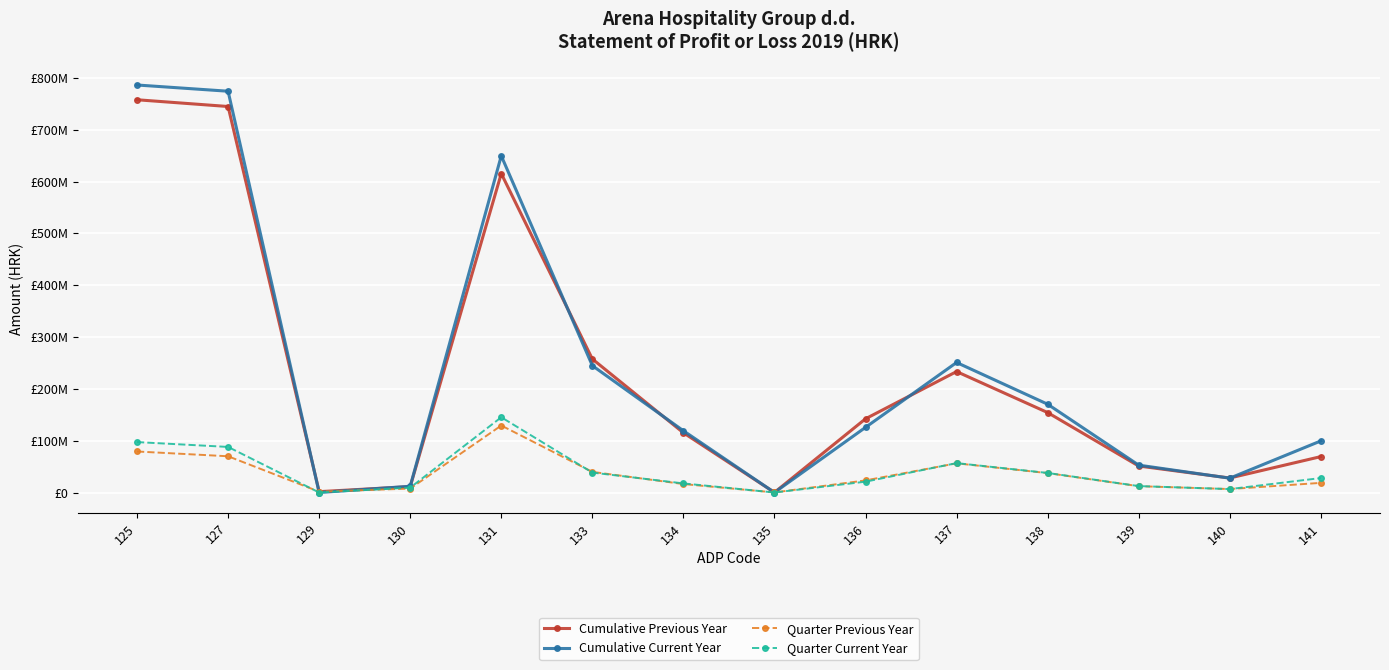

At which category does Cumulative Current Year reach its first local peak?

131